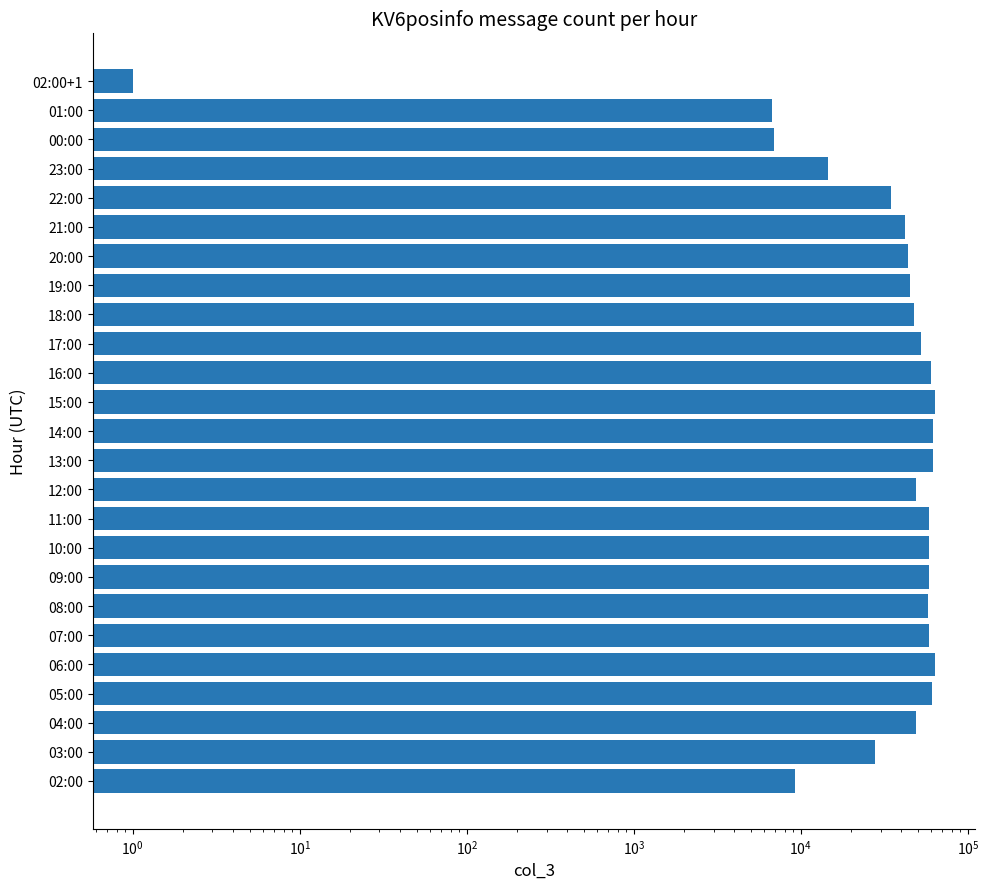

What position from the left is 22:00?

21